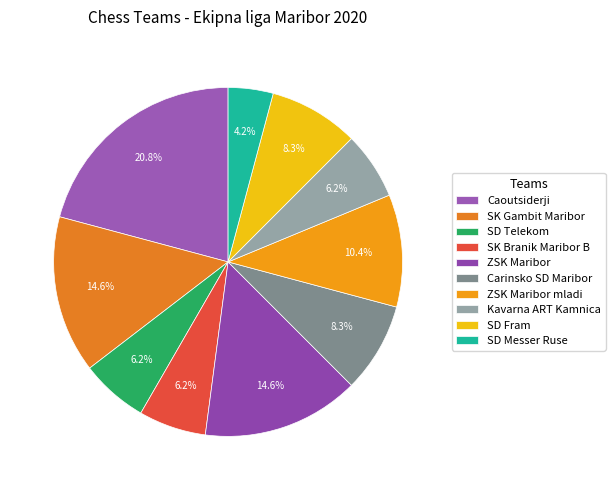

What is the ratio of the value at SD Messer Ruse to the value at ZSK Maribor?

0.3